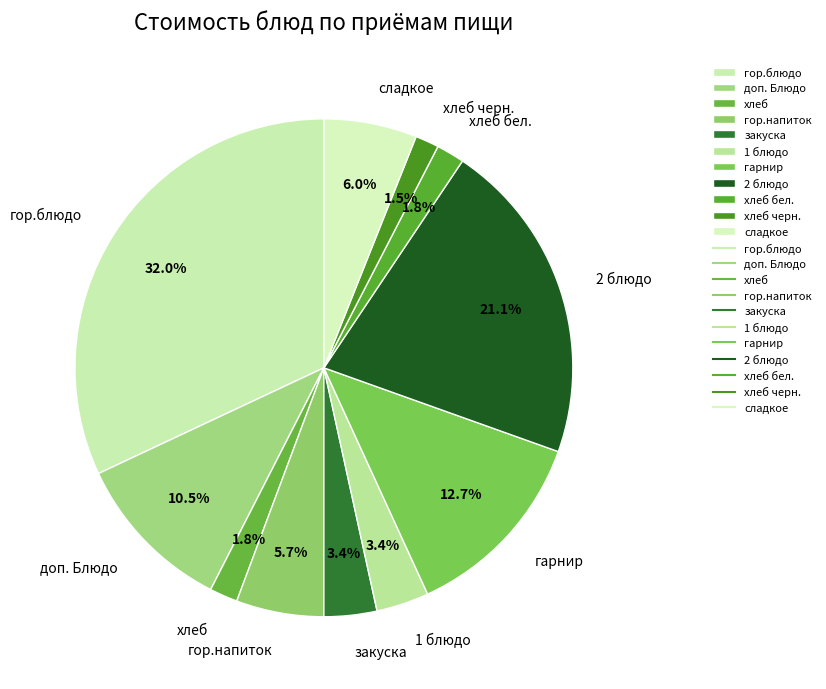

Is хлеб бел. the majority of the pie?

No